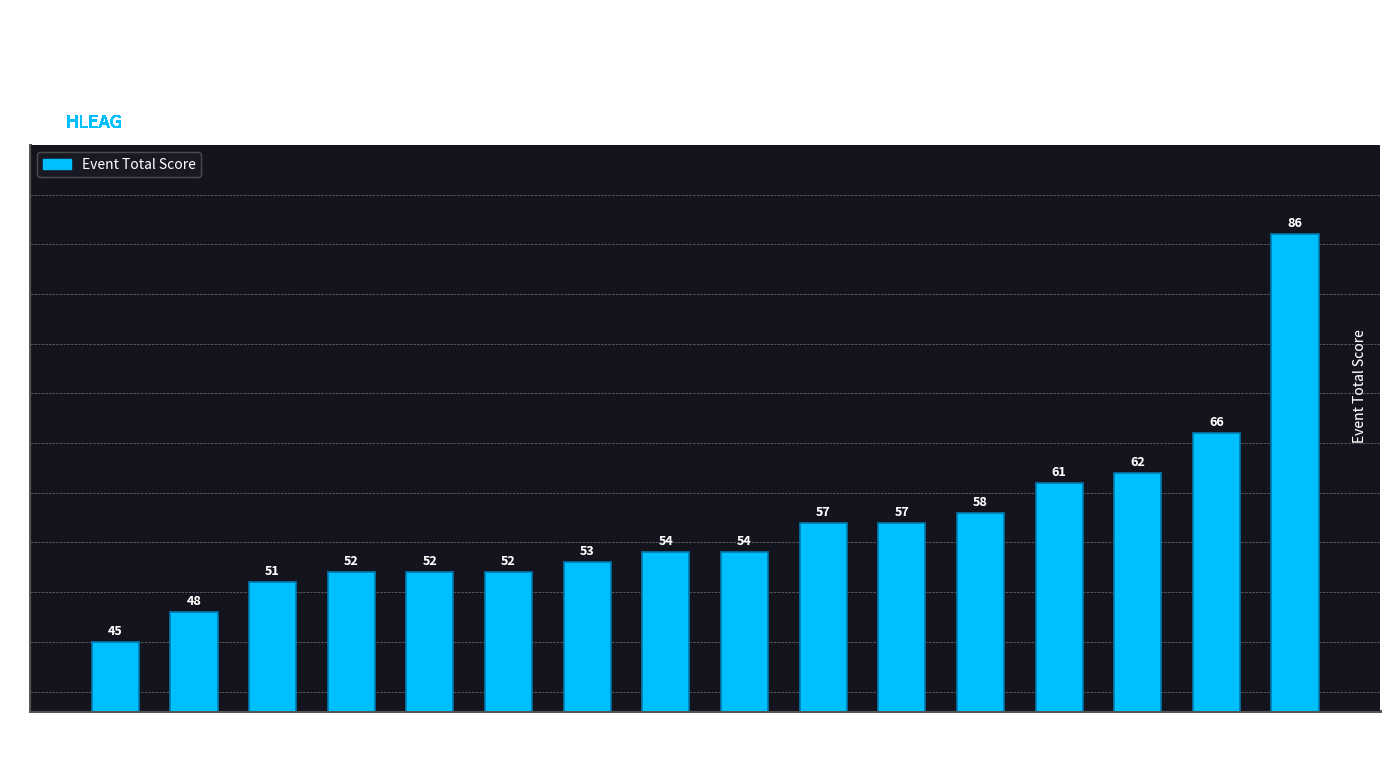

How many data points are less than 54?

7